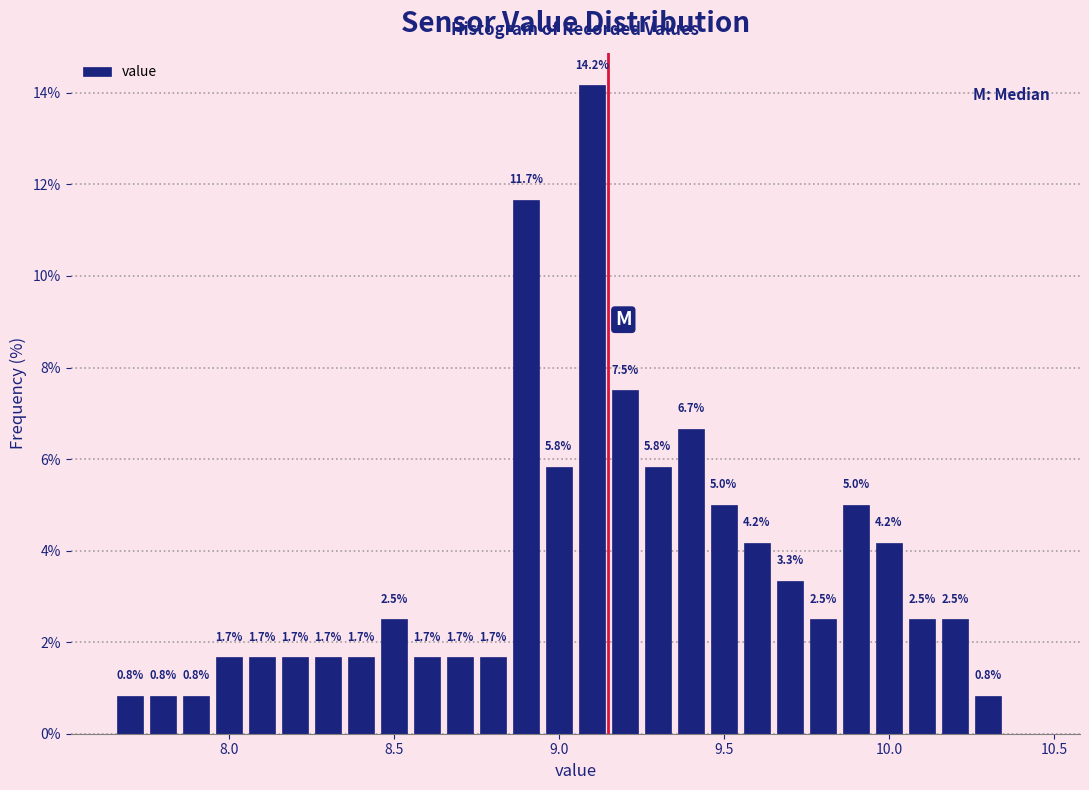

Around what value on the x-axis is the tallest bar? Give the approximate position of its centre, as read against the axis.

9.10